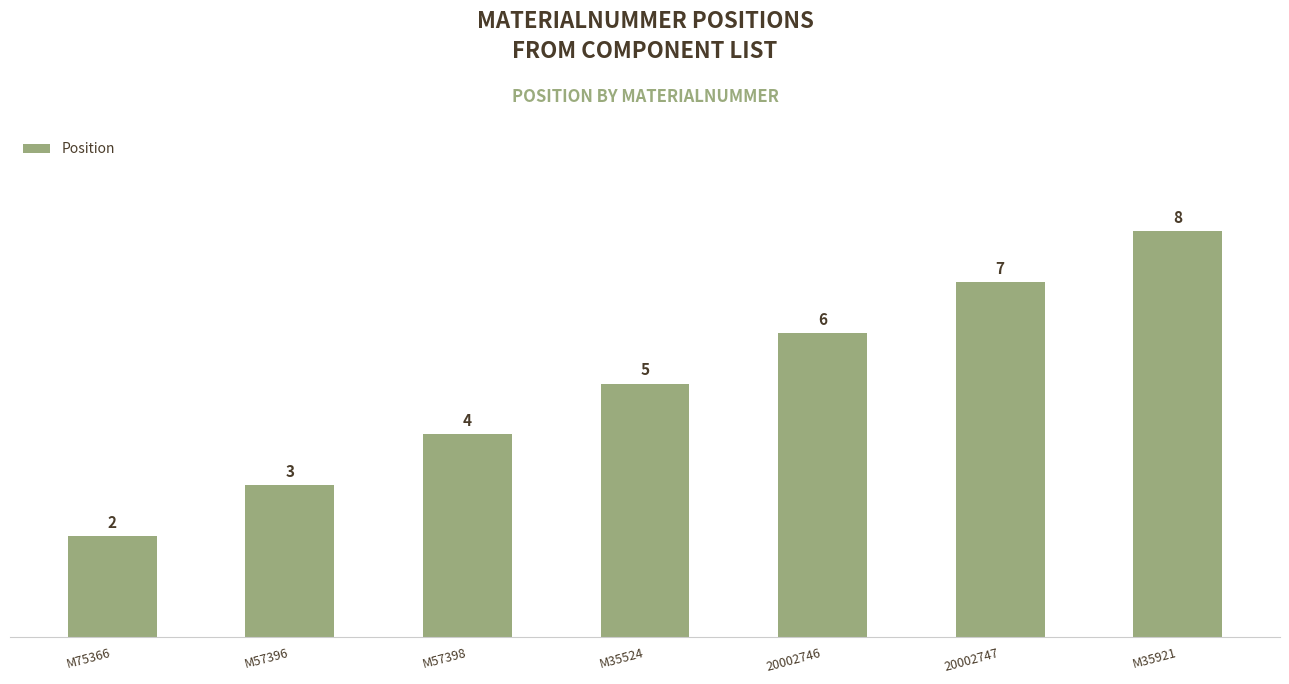

What is the change in value from M57396 to 20002746?

+3